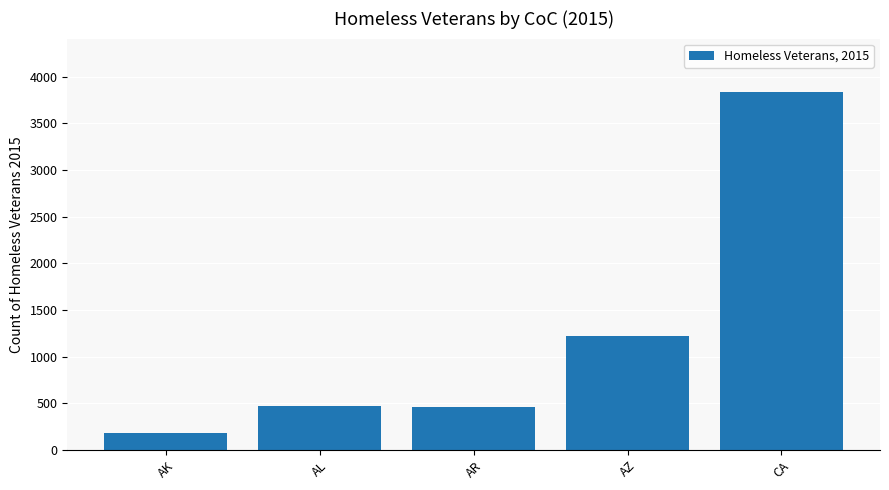

What is the ratio of the value at AL to the value at AZ?

0.4